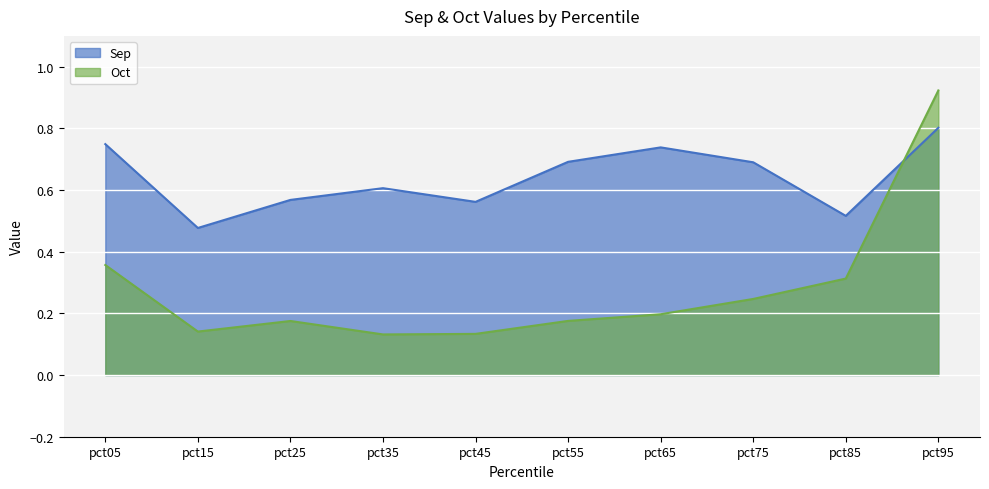

Which series has the largest range (max minus min)?

Oct